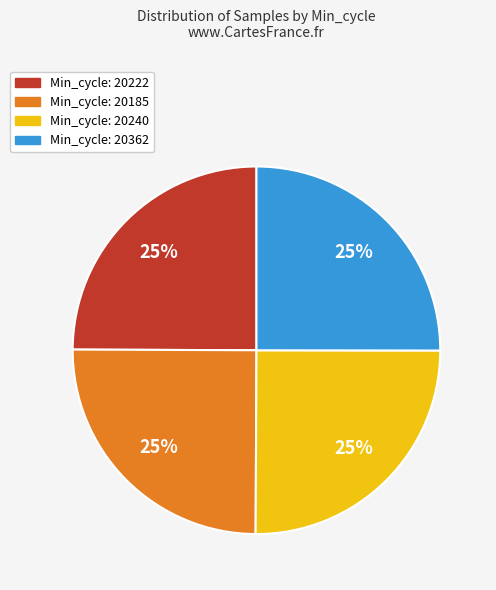

Approximately how many times larger is the value at Min_cycle: 20185 compared to Min_cycle: 20362?

1.0